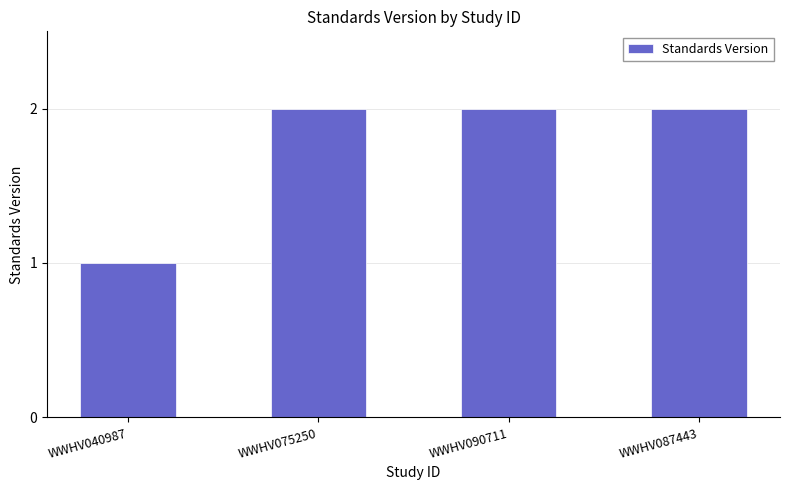

What position from the right is WWHV087443?

1